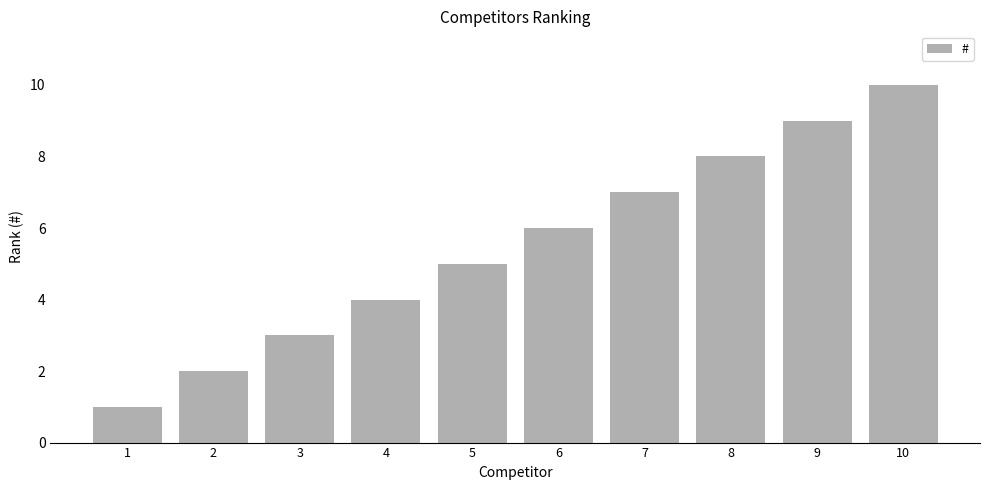

Which has a higher value, 9 or 8?

9